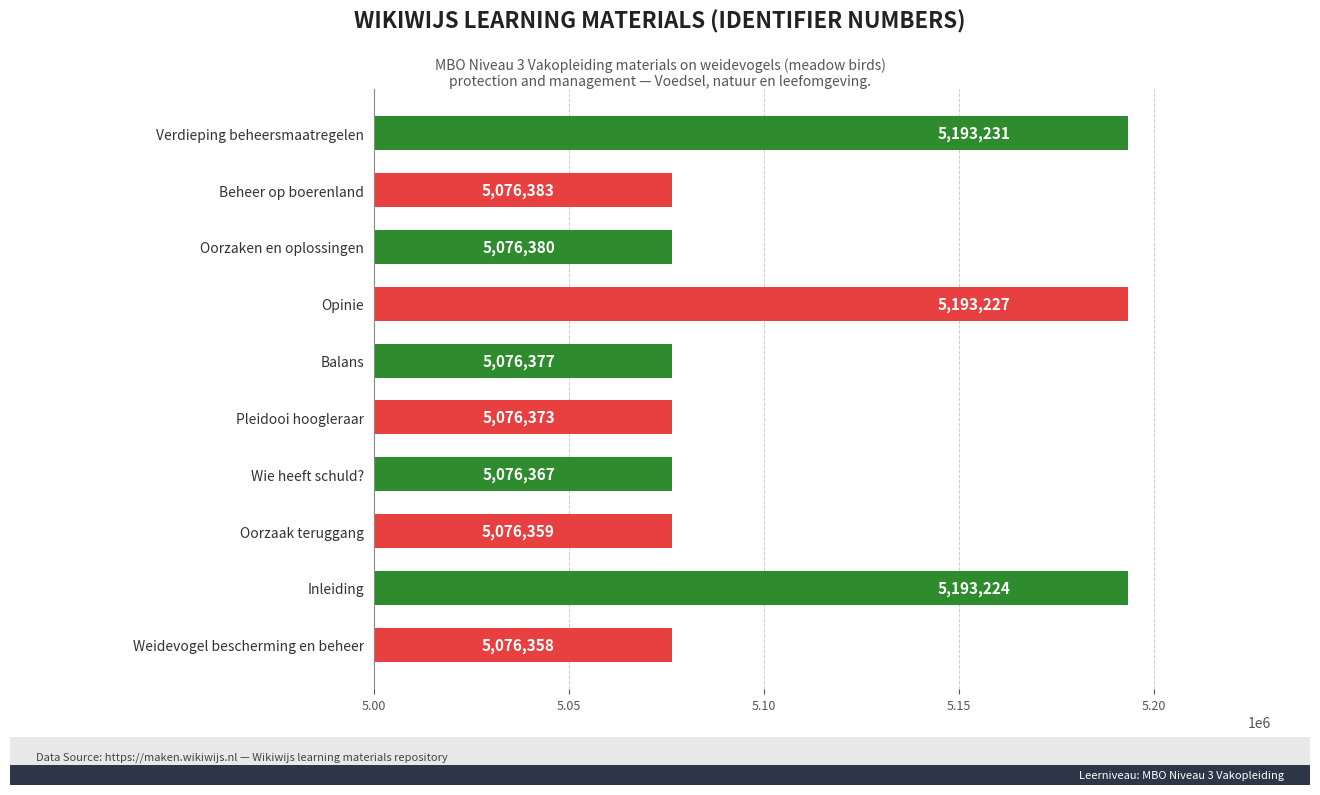

What is the ratio of the value at Weidevogel bescherming en beheer to the value at Oorzaken en oplossingen?

1.0